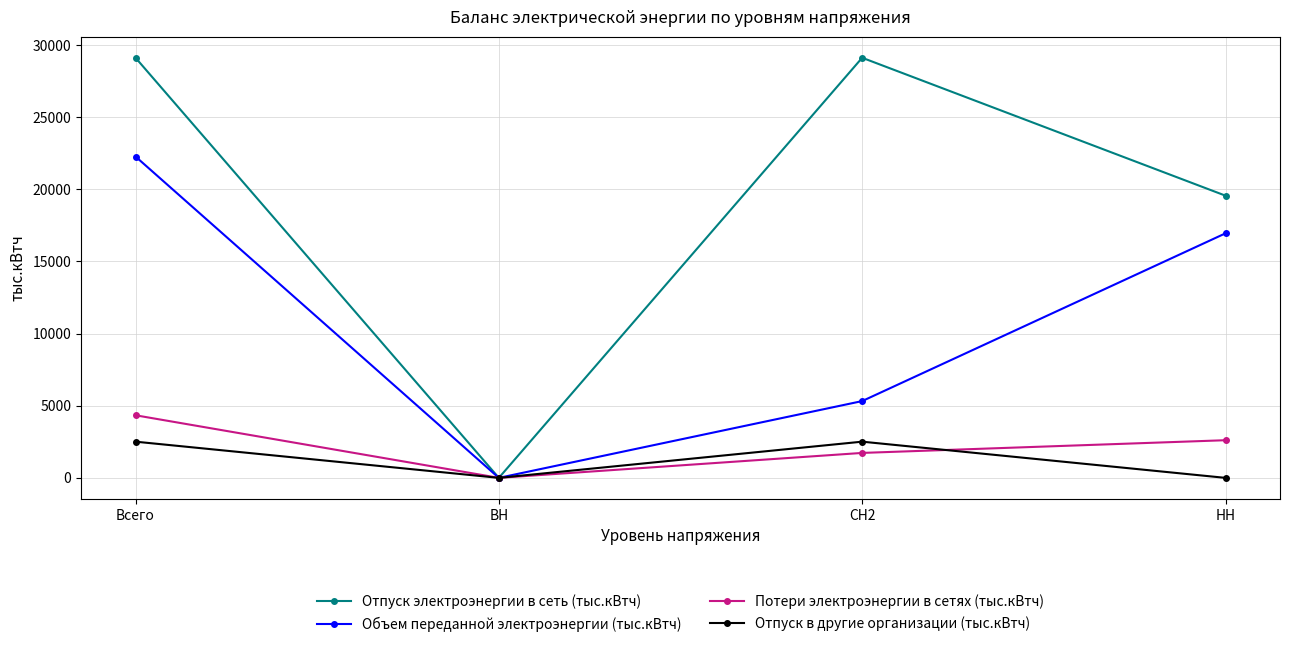

What position from the left is Всего?

1